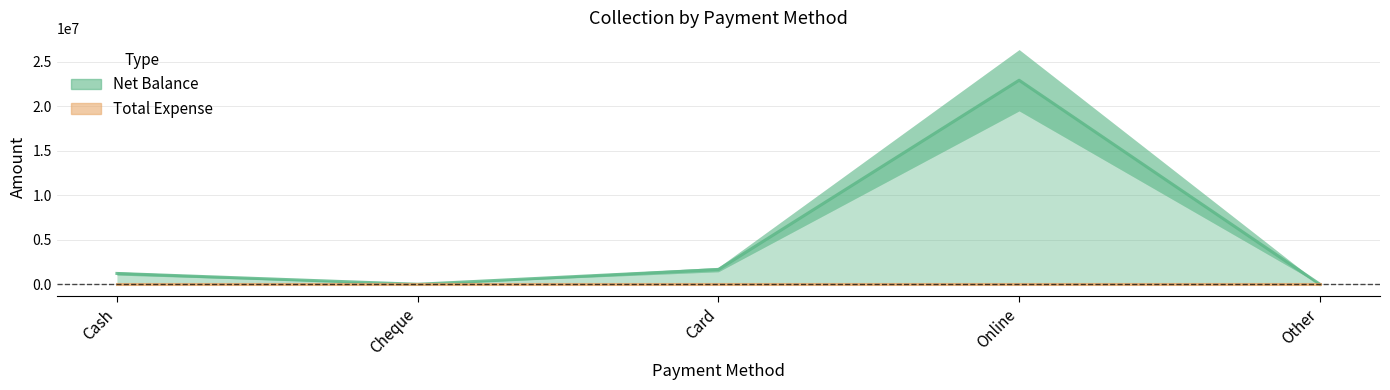

The chart shows a value of 0 at Cheque. True or false?

True